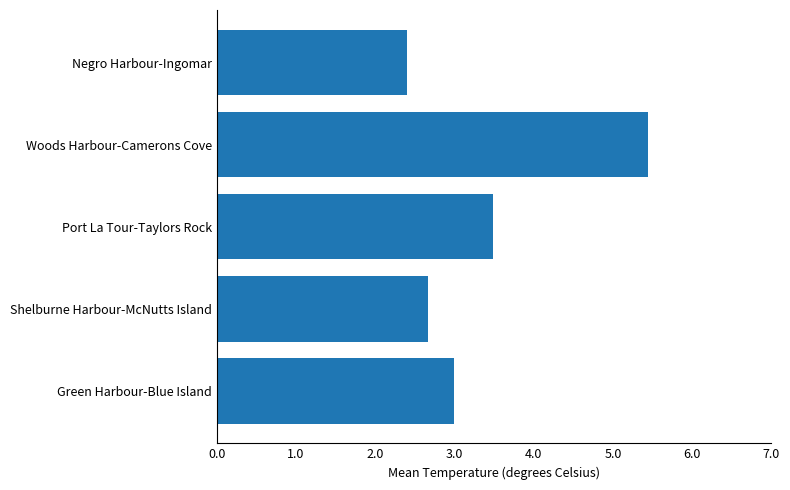

What is the difference between the values at Woods Harbour-Camerons Cove and Shelburne Harbour-McNutts Island?

2.8